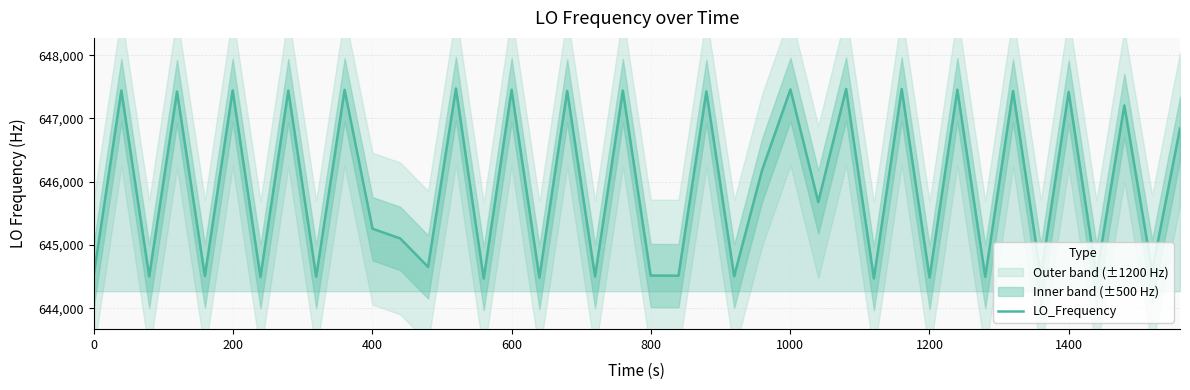

What is the lowest value of the LO_Frequency series?

644471.0